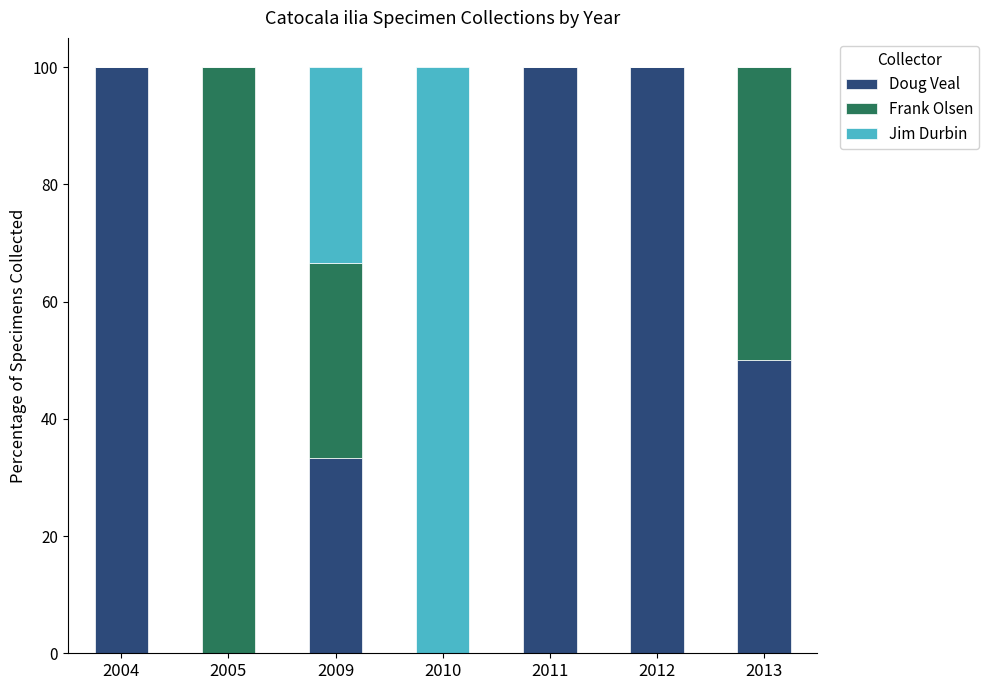

What is the total value across all series at 2011?

100.0